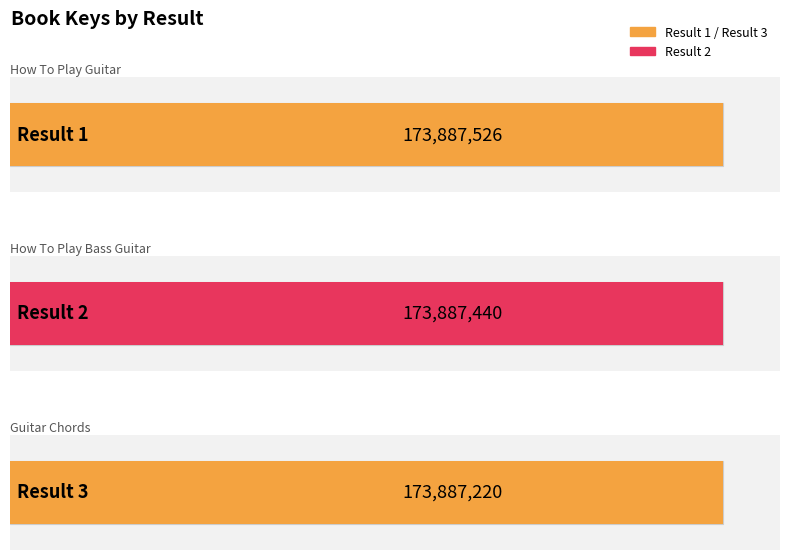

What is the ratio of the value at 2 to the value at 1?

1.0